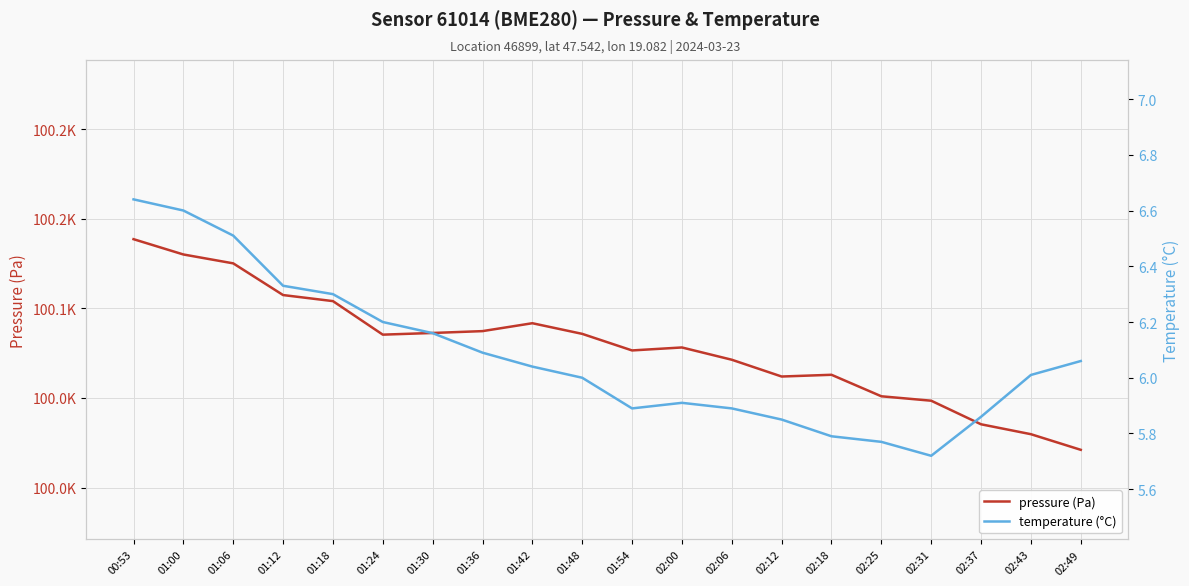

What is the smallest value displayed?

5.7